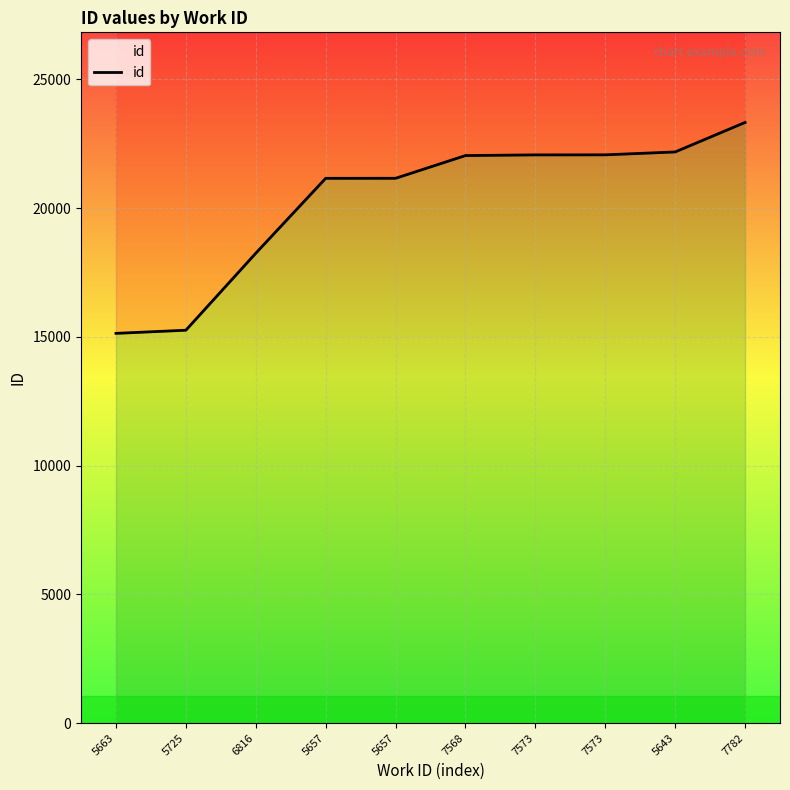

Rank the categories by value from highest to lowest.

7782, 5643, 7573, 7573, 7568, 5657, 5657, 6816, 5725, 5663